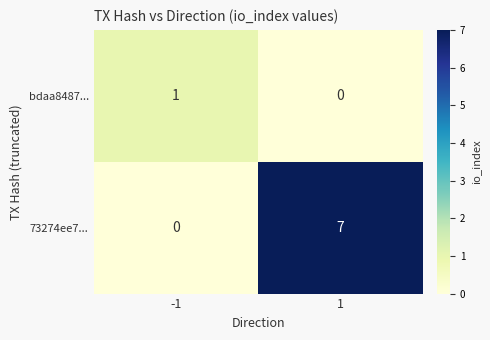

What is the difference between the maximum and minimum values in the 73274ee7... series?

7